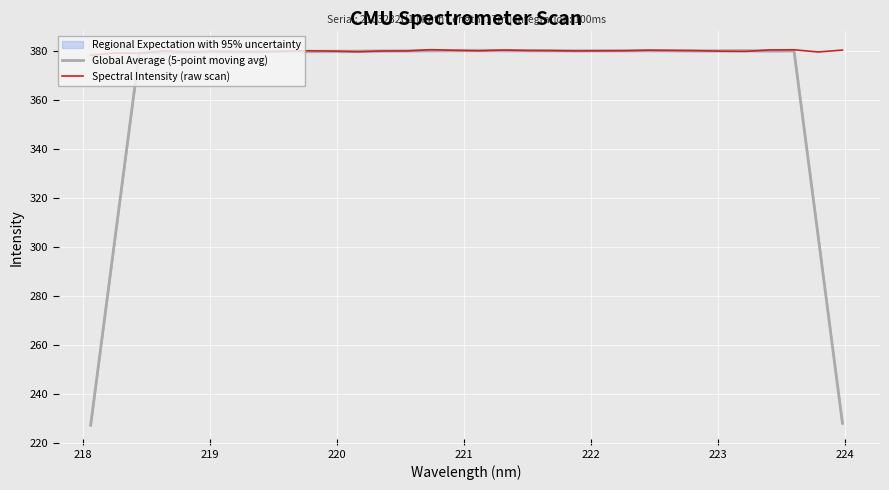

What is the smallest value displayed?

227.4